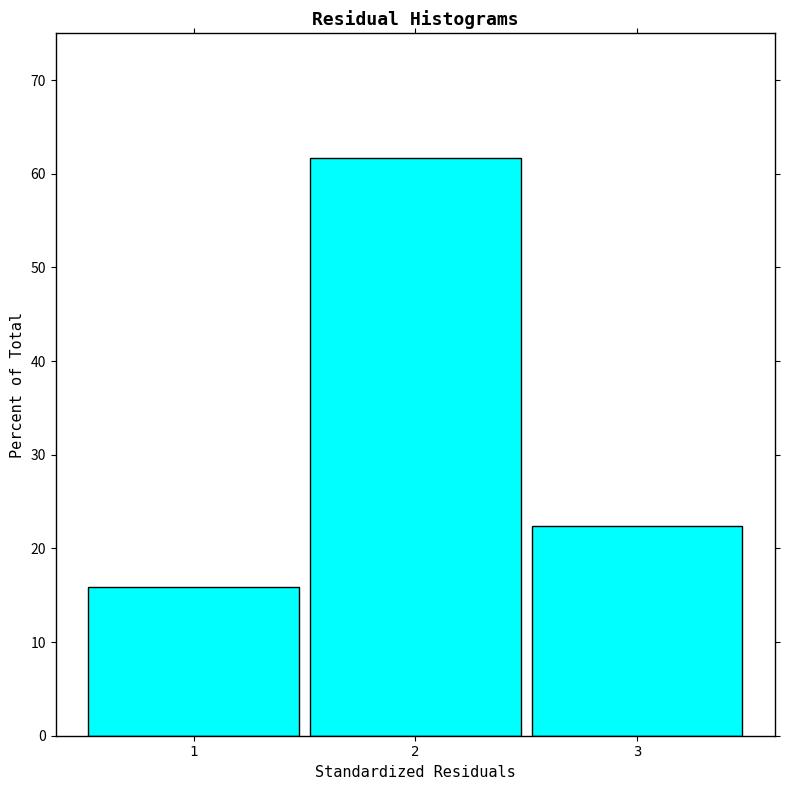

Reading left to right, list all the values displayed in this chart.

1=15.9	2=61.7	3=22.4